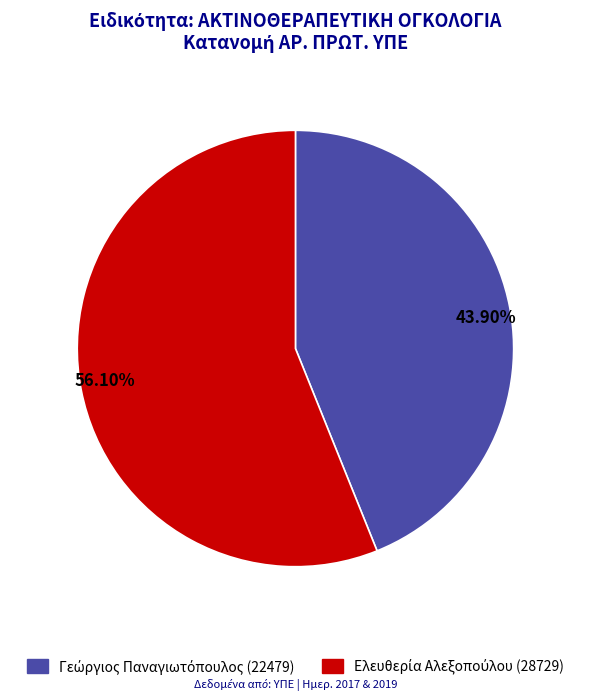

Which category has the biggest portion of the pie?

56.10%